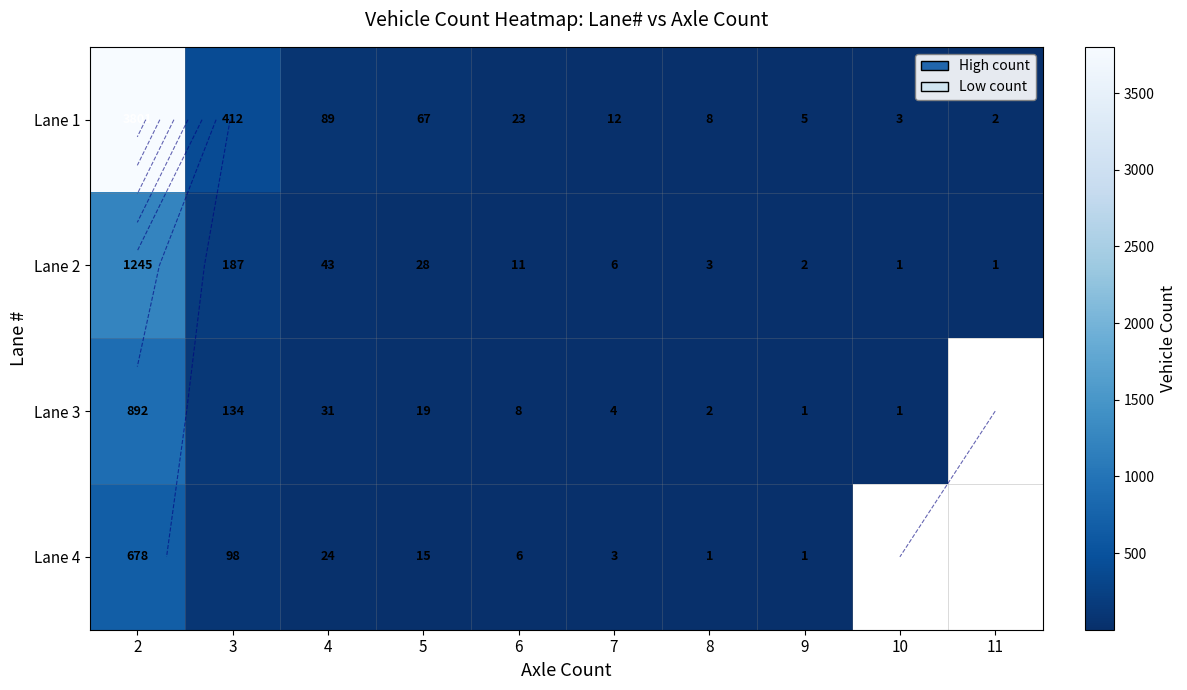

What is the average value of the Lane 1 series?

442.2